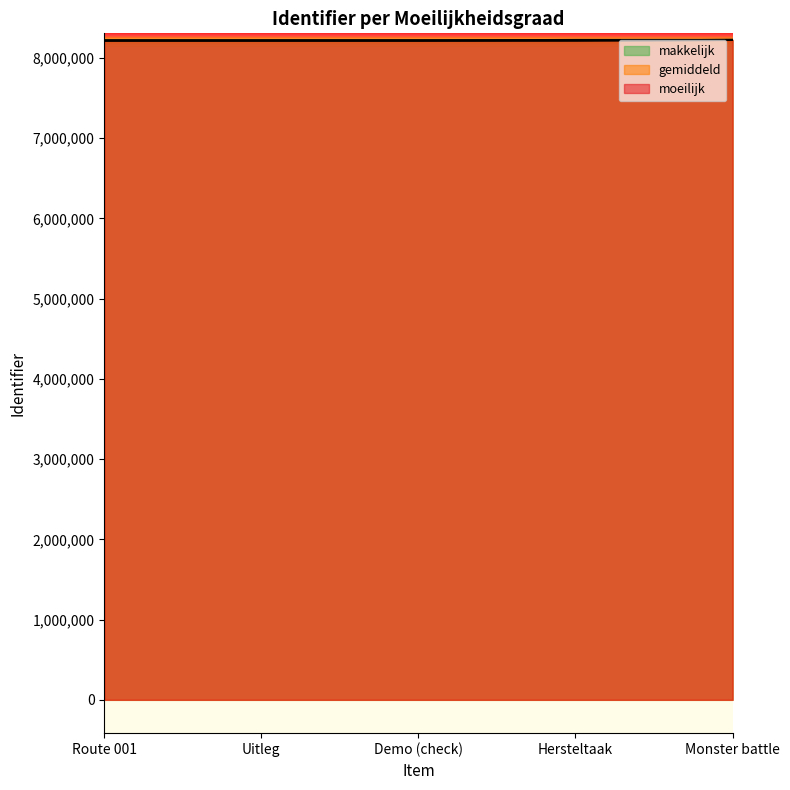

Which series has the largest range (max minus min)?

moeilijk